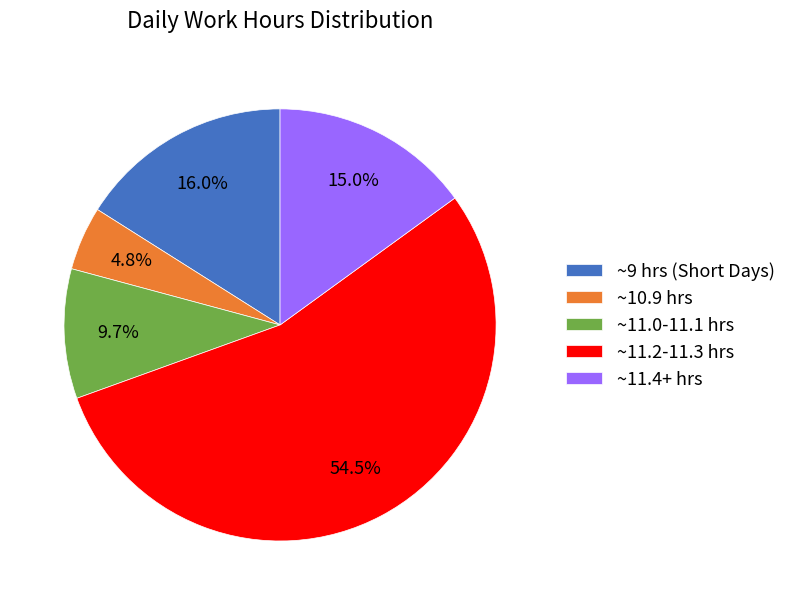

Which slice is the largest?

~11.2-11.3 hrs